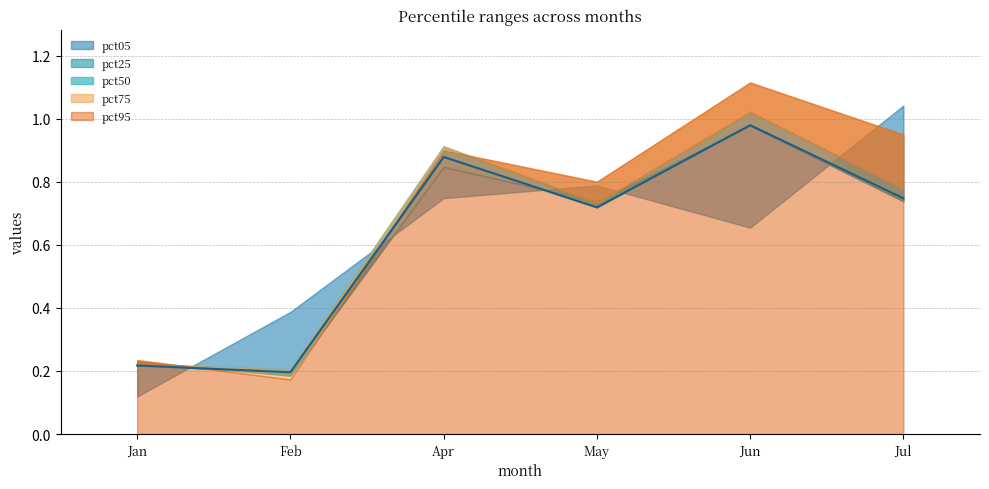

After their last crossing, which series has the higher values: pct25 or pct75?

pct75